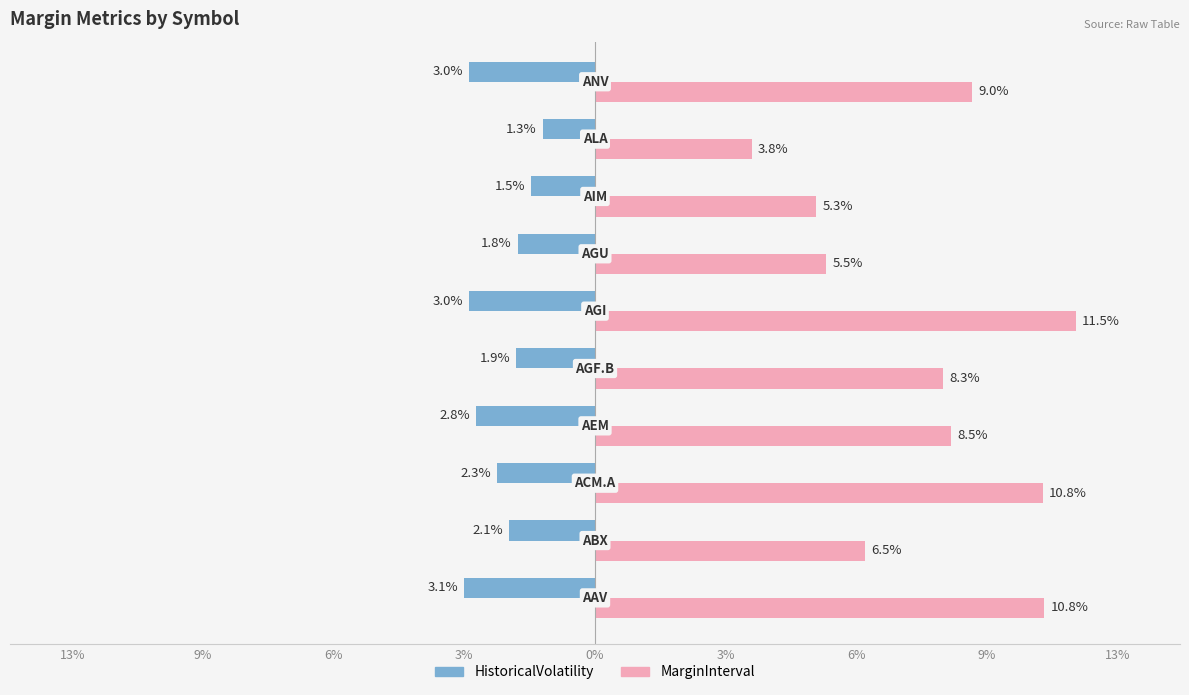

What are all the series names shown in the legend?

HistoricalVolatility, MarginInterval